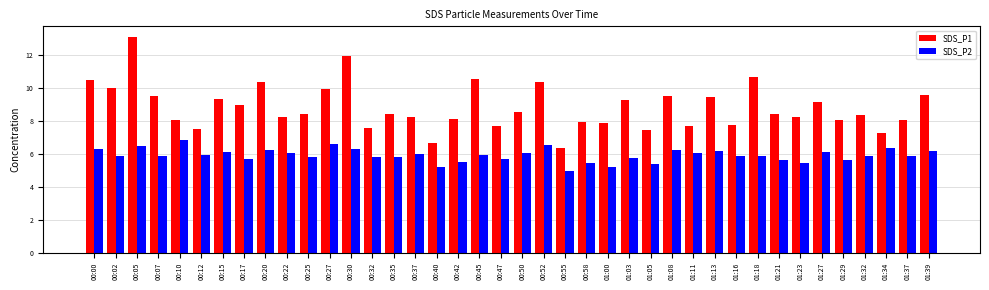

At which label is SDS_P2 closest to 5?

00:55